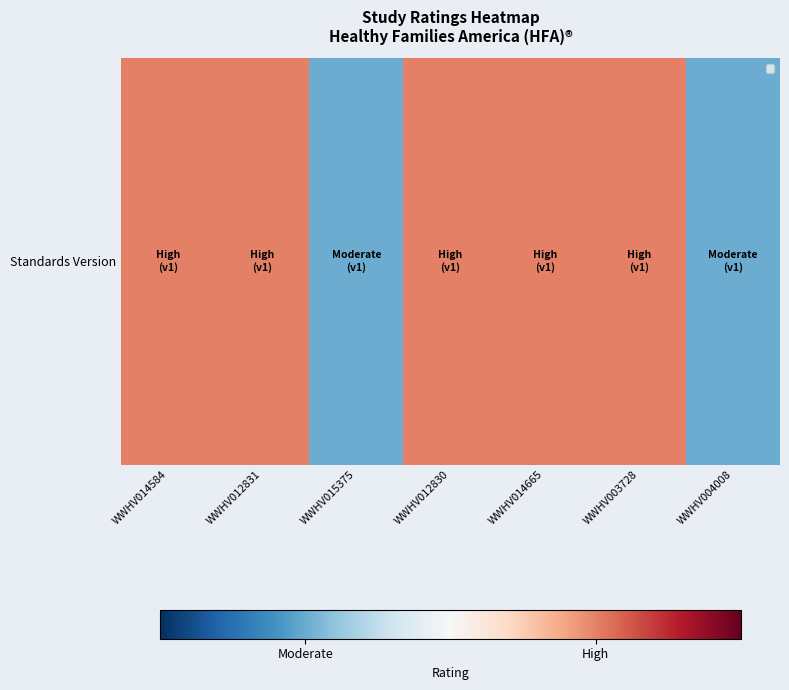

Rank the categories by value from highest to lowest.

WWHV014584, WWHV012831, WWHV012830, WWHV014665, WWHV003728, WWHV015375, WWHV004008